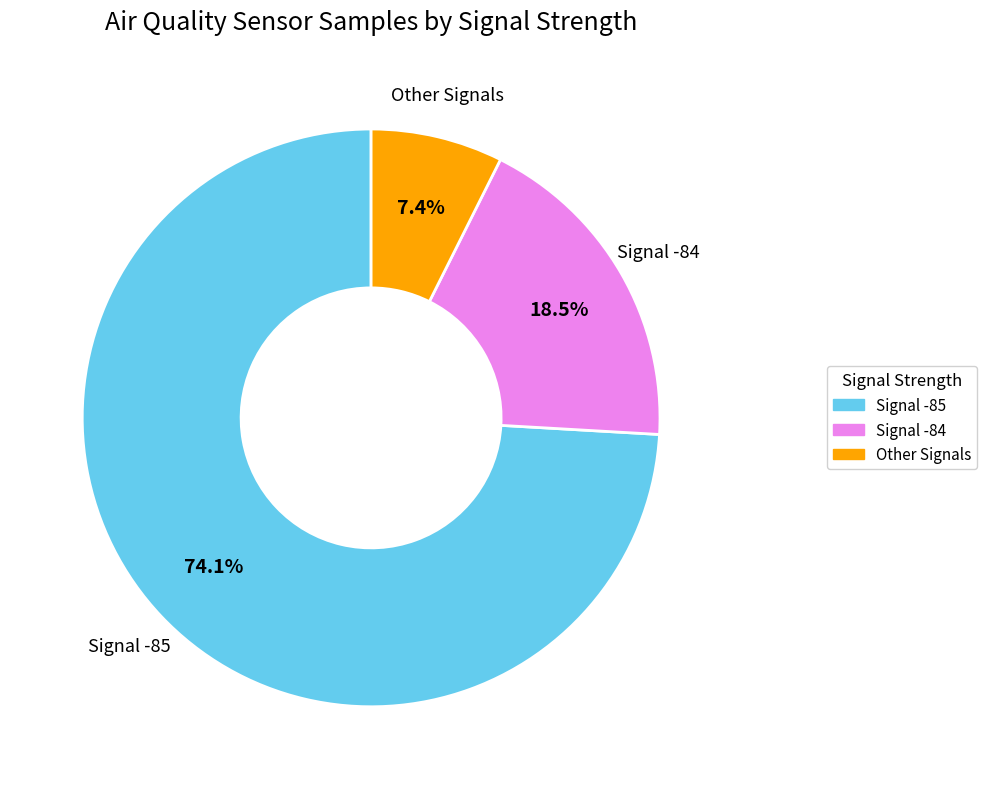

How many slices are in this pie chart?

3